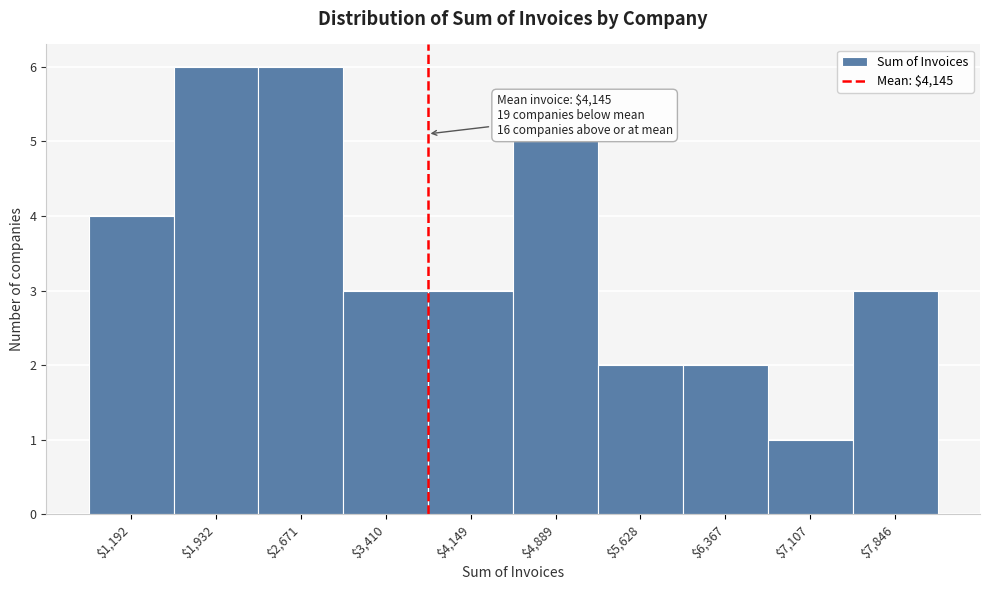

Reading right to left, what are all the values shown in this chart?

3	1	2	2	5	3	3	6	6	4